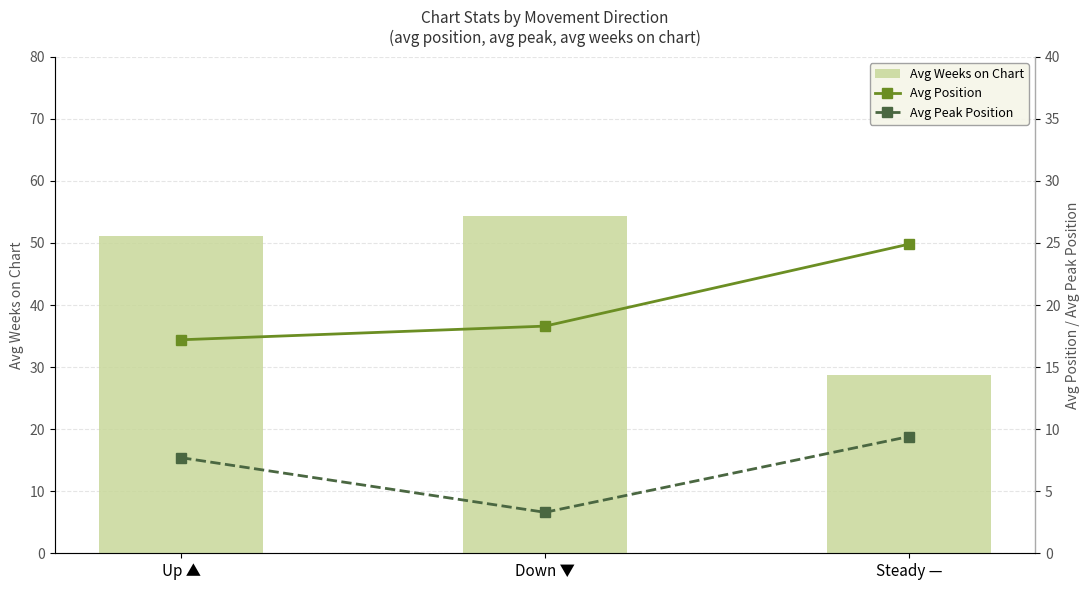

Which series has the largest range (max minus min)?

Avg Weeks on Chart